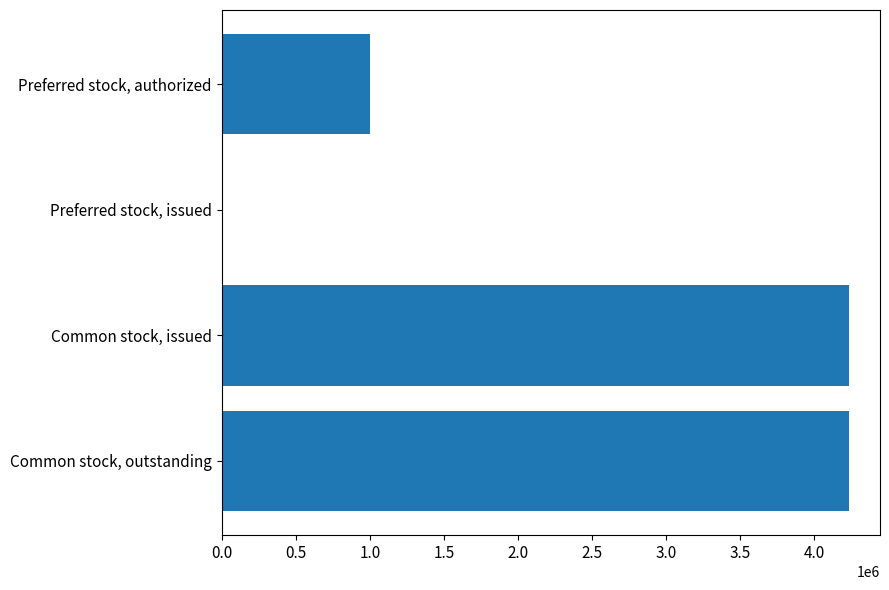

Is it true that the value at Common stock, issued is 5917813?

False